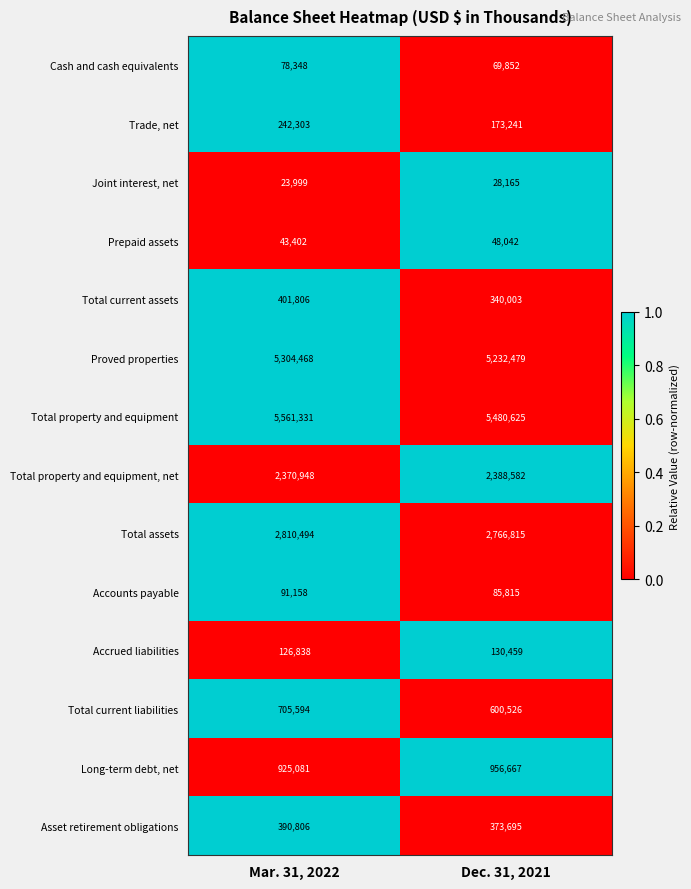

Which series has the largest total across all categories?

Total property and equipment